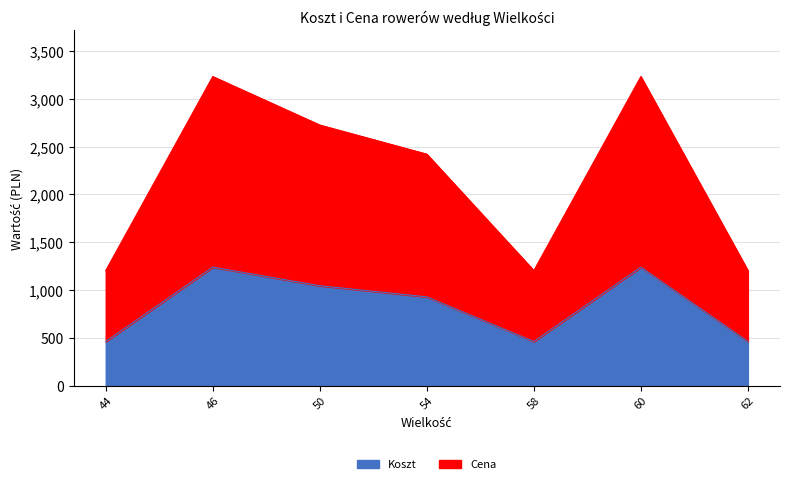

What is the highest value of the Koszt series?

1239.7